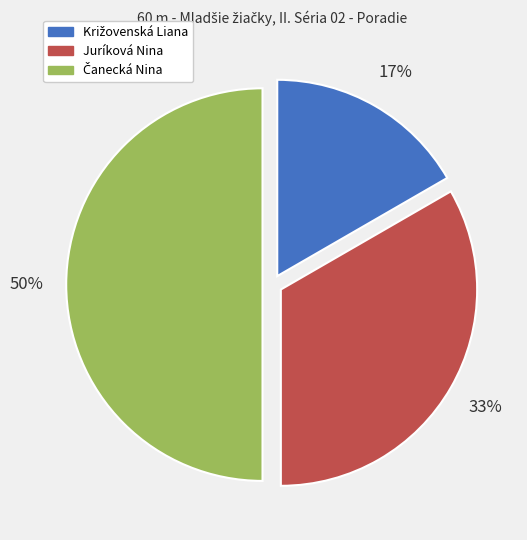

Count the number of slices in the pie.

3